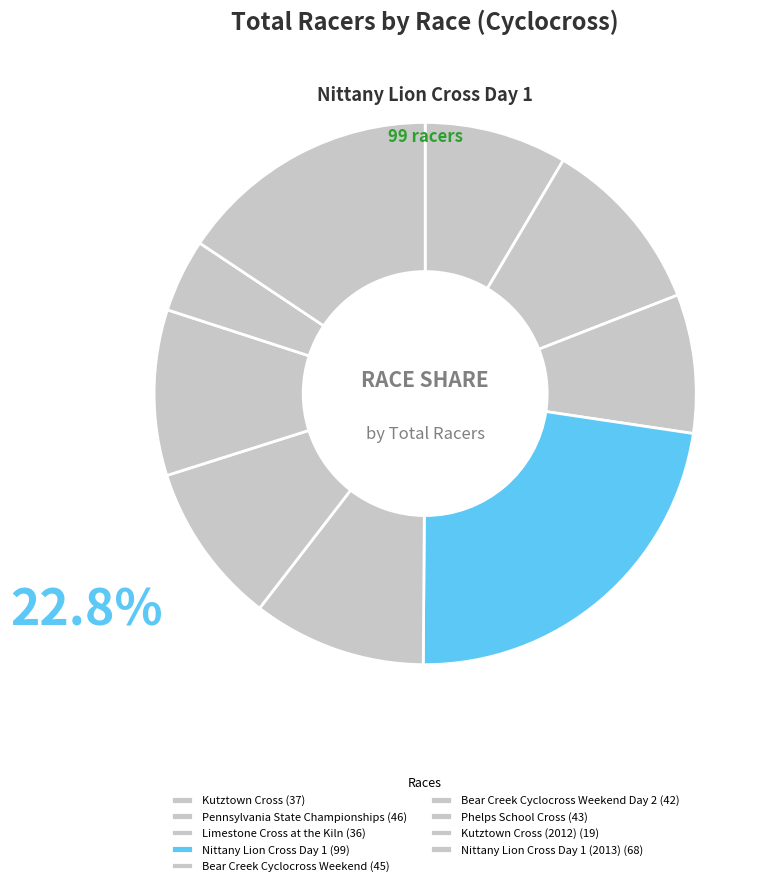

Rank the categories by value from lowest to highest.

Kutztown Cross (2012), Limestone Cross at the Kiln, Kutztown Cross, Bear Creek Cyclocross Weekend Day 2, Phelps School Cross, Bear Creek Cyclocross Weekend, Pennsylvania State Championships, Nittany Lion Cross Day 1 (2013), Nittany Lion Cross Day 1